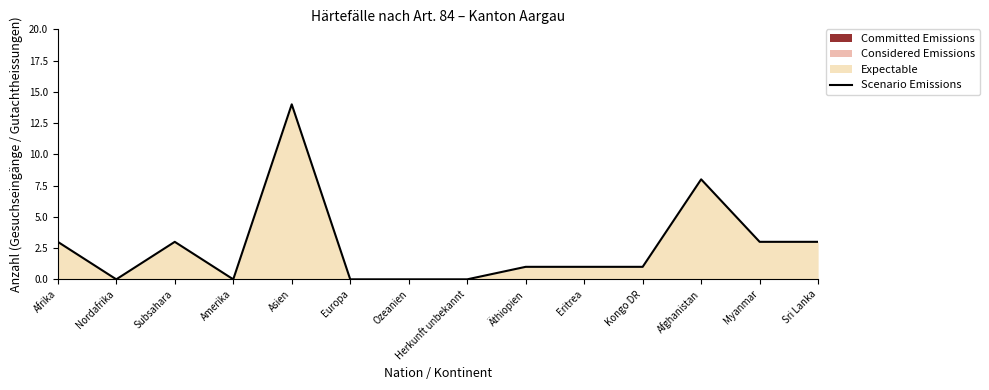

What is the change in value from Afrika to Äthiopien?

-2